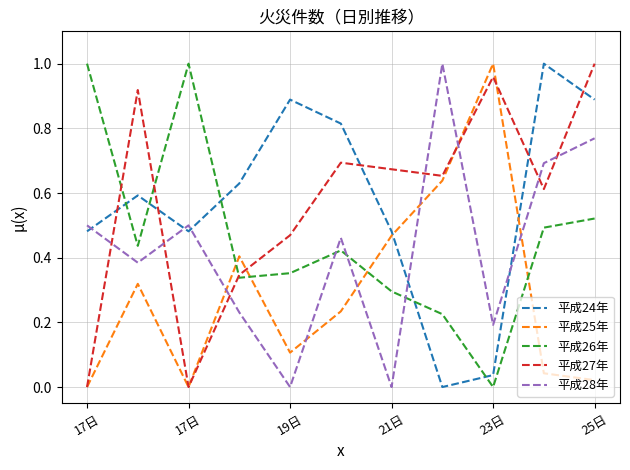

Which series ends up on top after the final intersection of 平成24年 and 平成26年?

平成24年